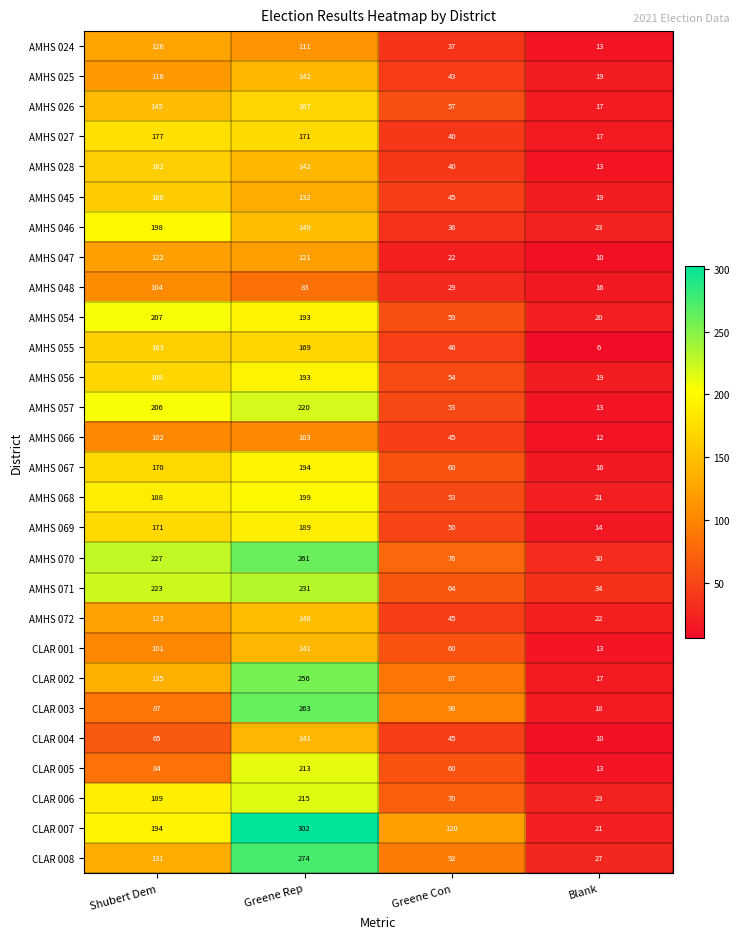

How many categories are shown in the chart?

4